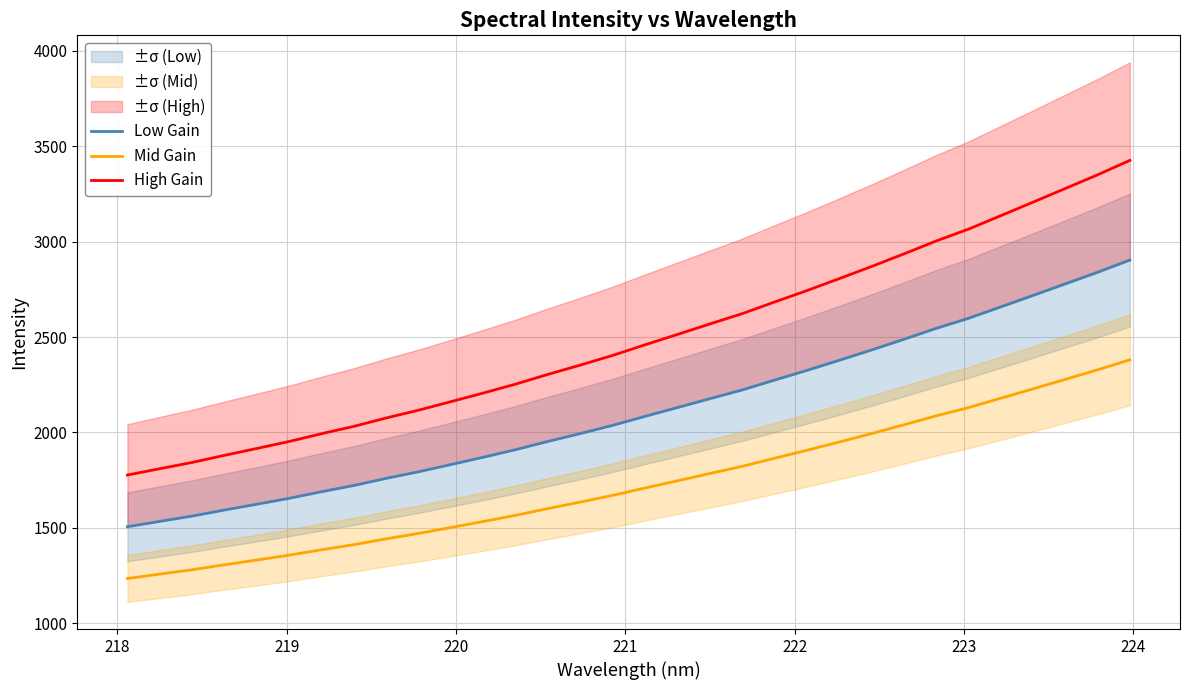

How many series are shown in this chart?

3